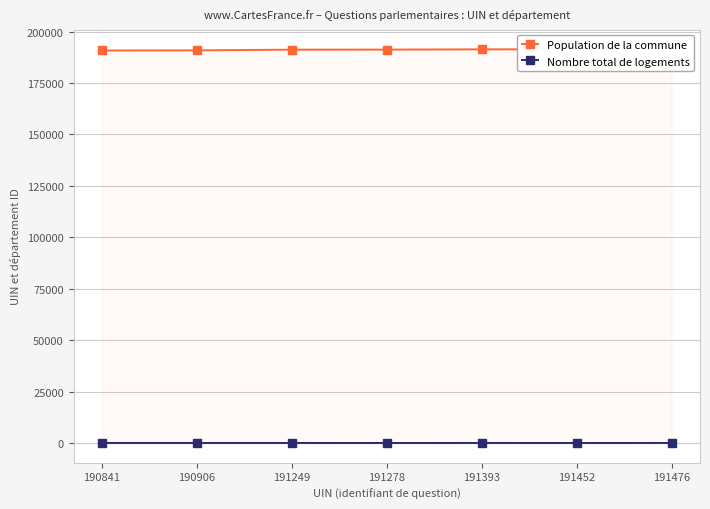

How many values in the Population de la commune series are below 191278?

3